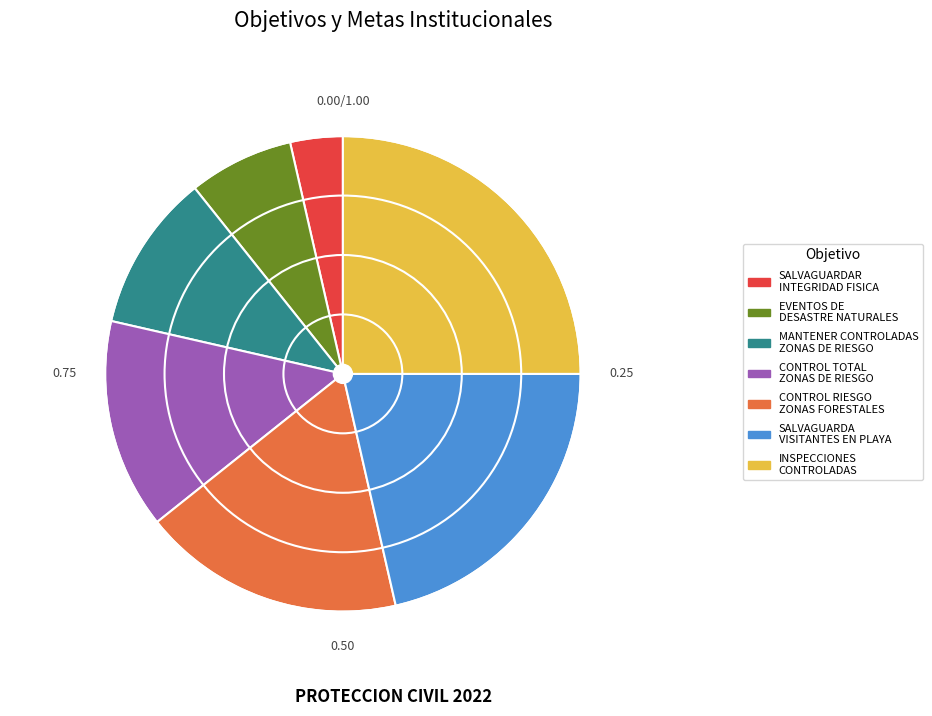

Is there a majority slice in this chart?

No